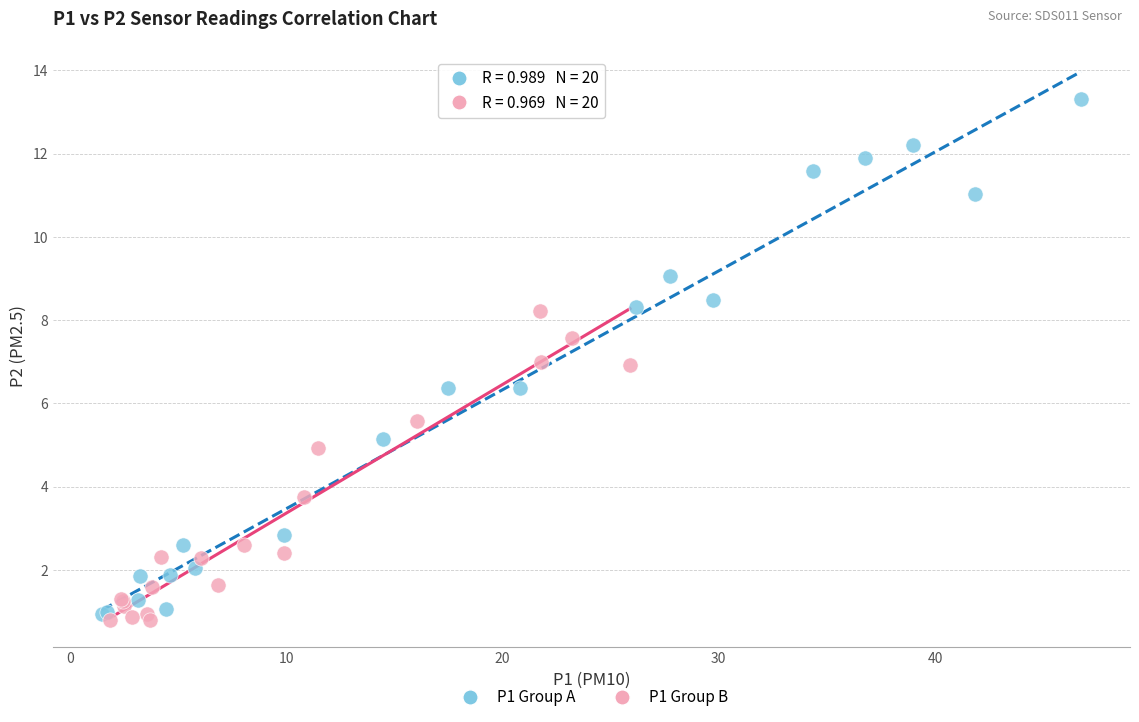

Which series has the widest spread of Y values?

P1 Group A